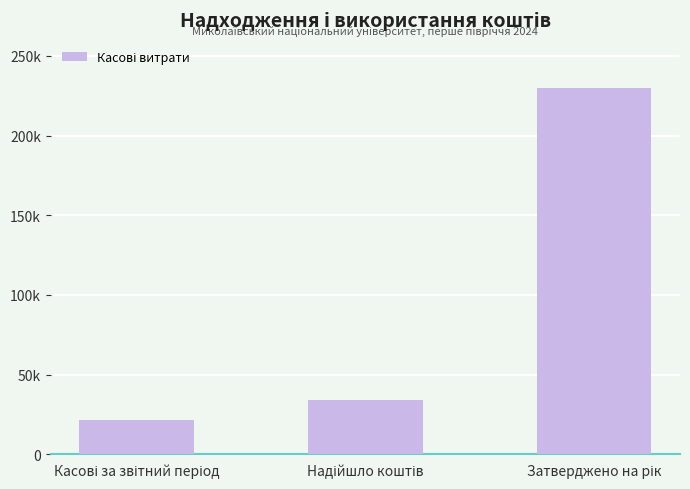

Are the bars horizontal?

No